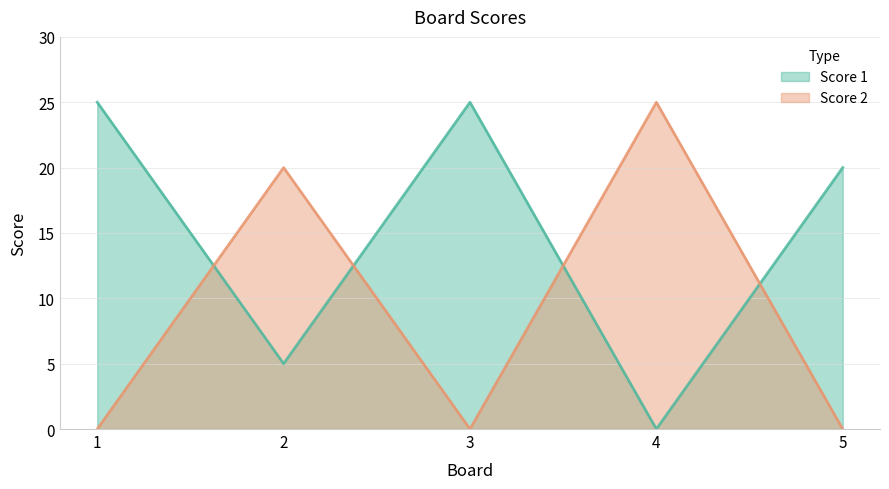

How many data points in Score 1 are less than 20?

2